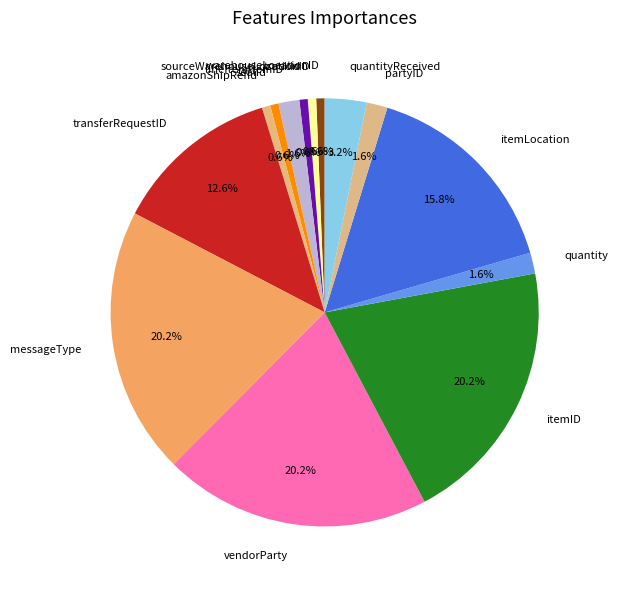

Is there any slice that represents more than half of the pie?

No